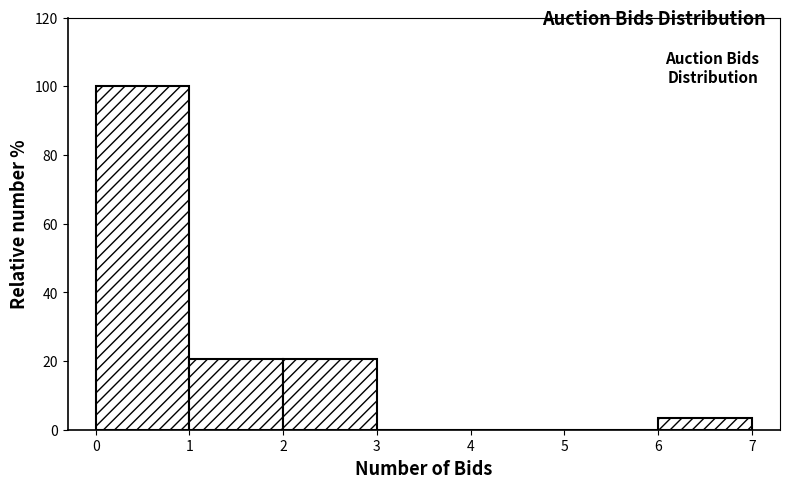

What is the height of the bar covering 2 to 3 on the x-axis? The values are not printed on the chart, so give them approximately, as read against the axis.

20